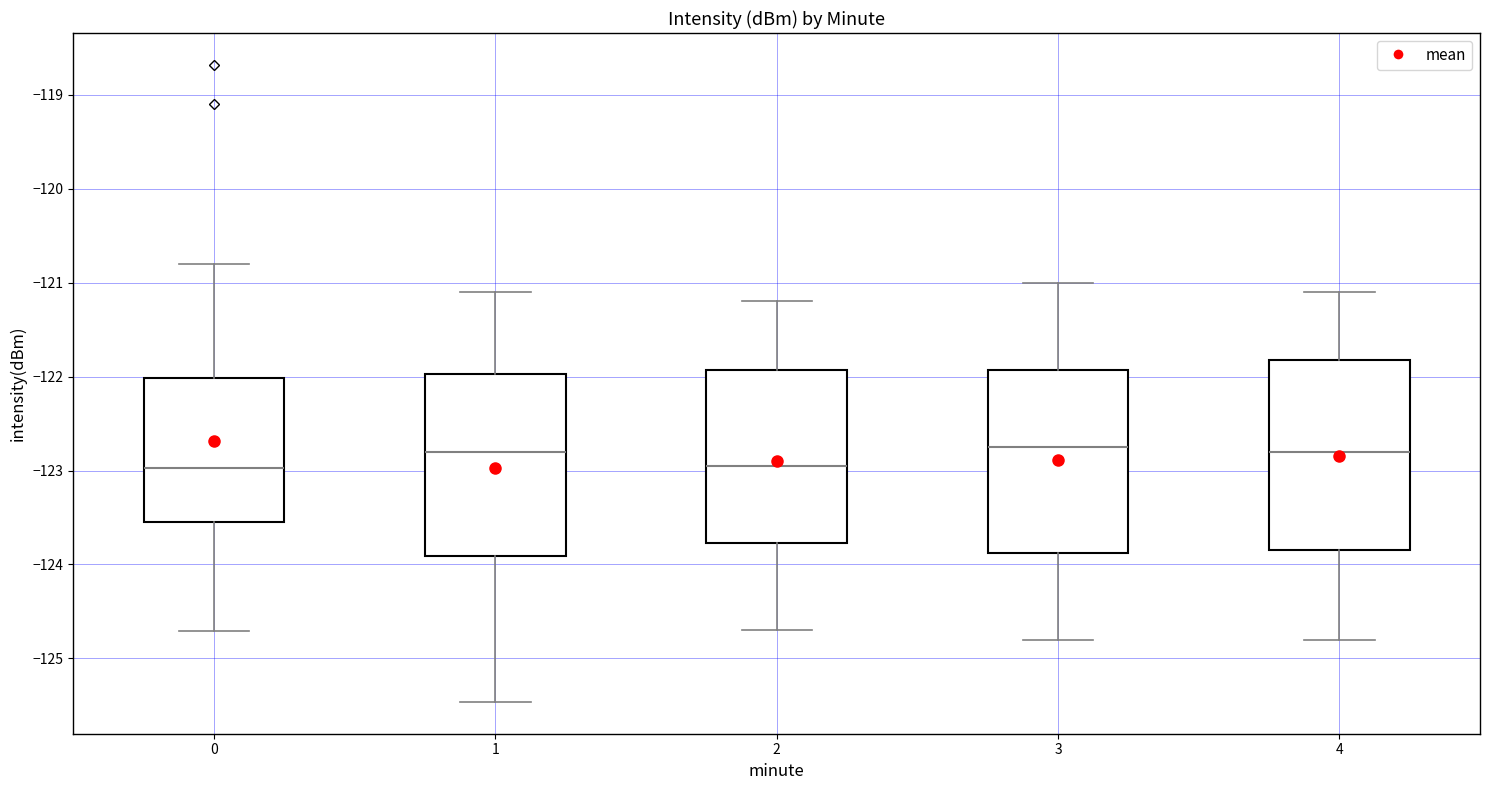

Reading left to right, read every box against the y-axis: the position of its median line, the range the box covers, and the ends of its whiskers. The values are not printed on the chart, so give them approximately, as read against the axis.

0: median -123.0, box -123.5 to -122.0, whiskers -124.7 to -120.8
1: median -122.8, box -123.9 to -122.0, whiskers -125.5 to -121.1
2: median -122.9, box -123.8 to -121.9, whiskers -124.7 to -121.2
3: median -122.7, box -123.9 to -121.9, whiskers -124.8 to -121.0
4: median -122.8, box -123.8 to -121.8, whiskers -124.8 to -121.1